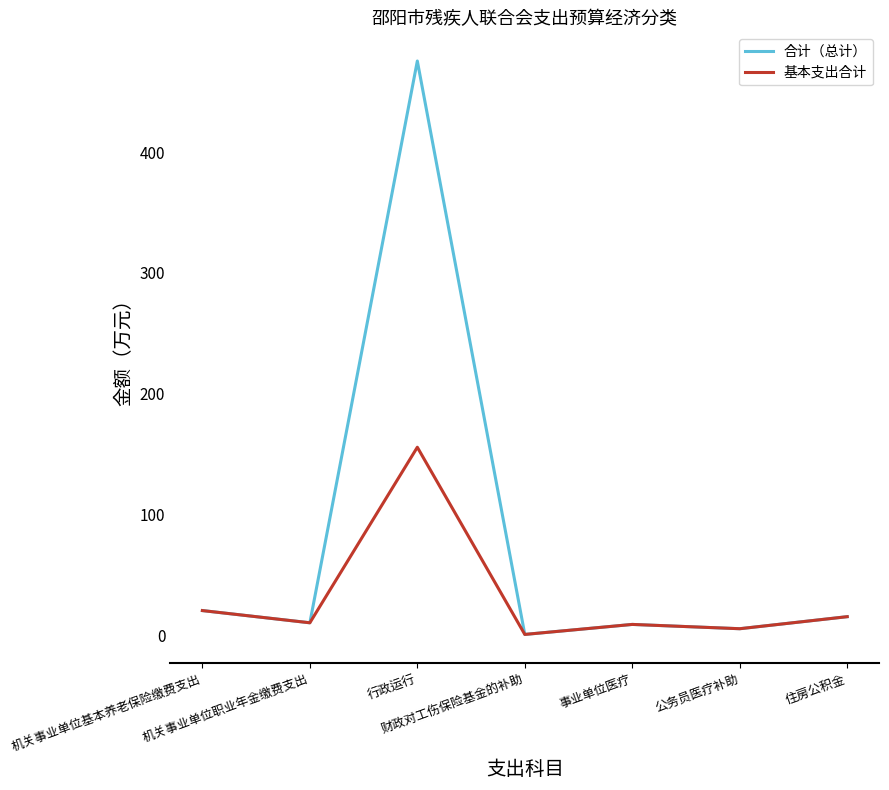

List the series in order of their overall mean, highest first.

合计（总计）, 基本支出合计